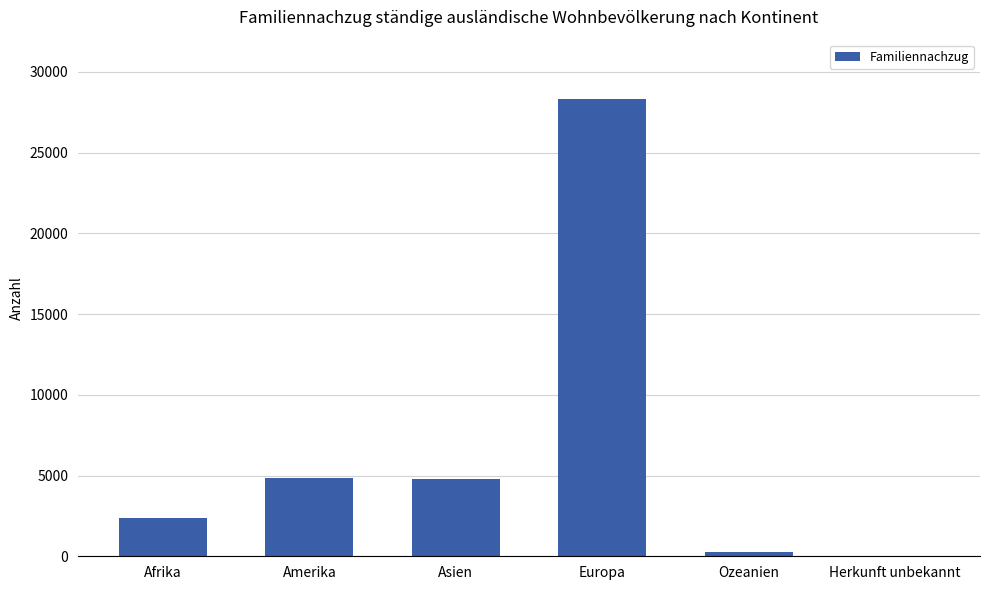

True or false: the data shows 4777 at Asien.

True